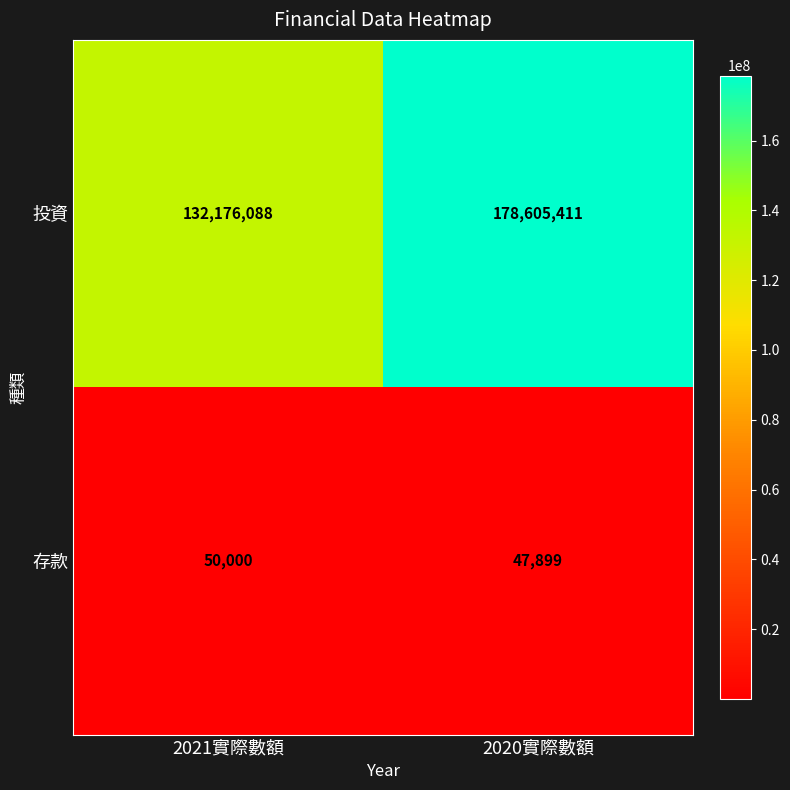

Is it true that 存款 equals 73737 at 2021實際數額?

False